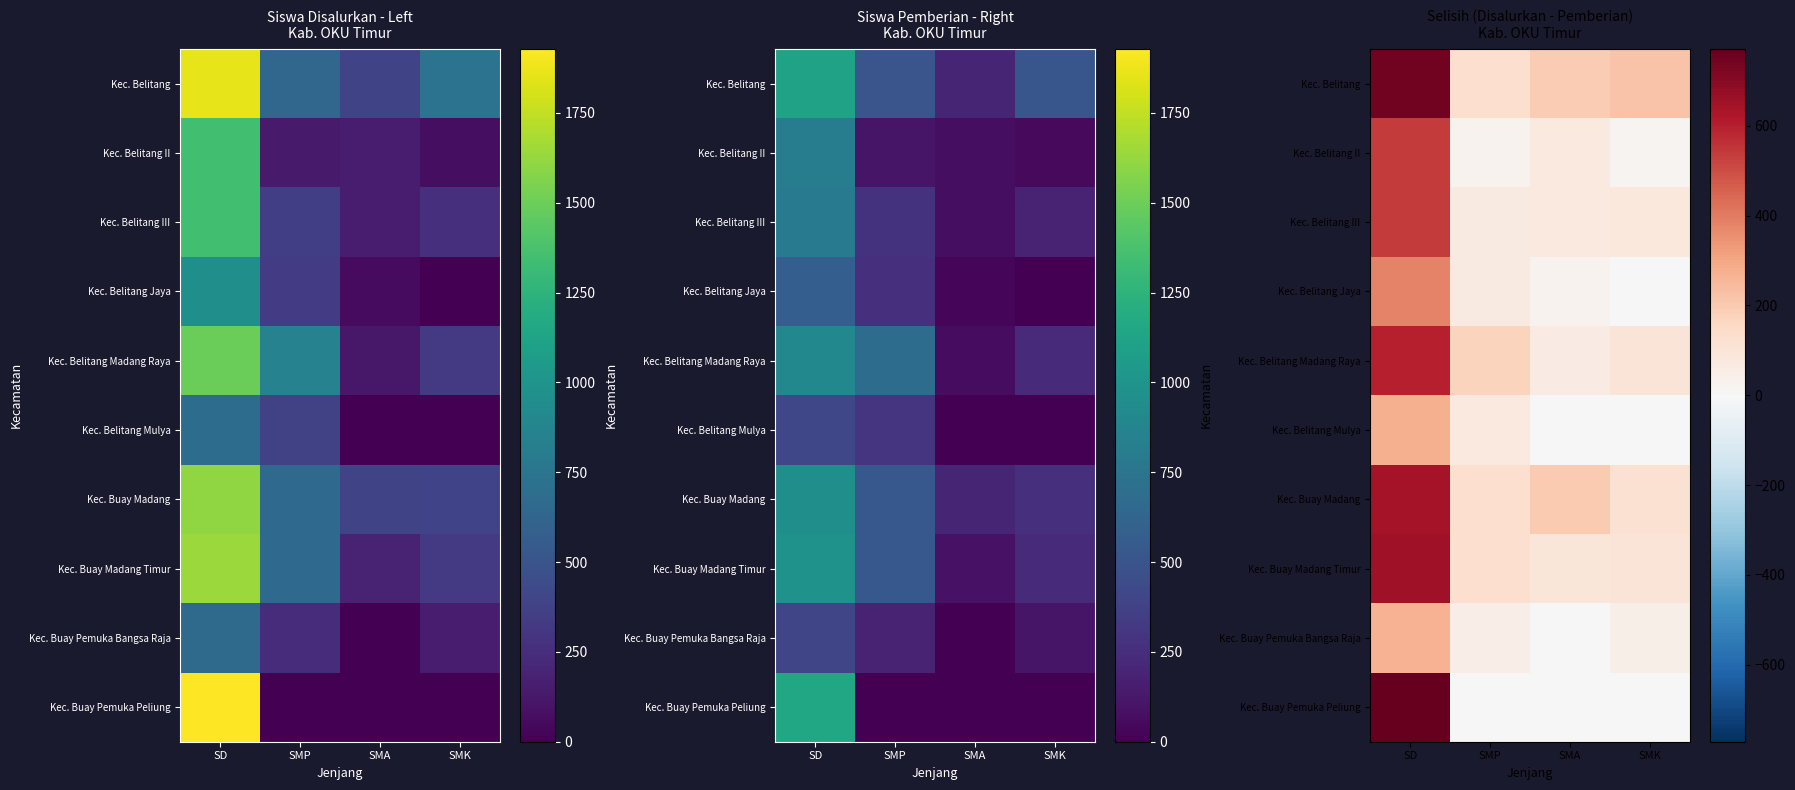

Rank the categories by Kec. Belitang Madang Raya value from lowest to highest.

SMA, SMK, SMP, SD